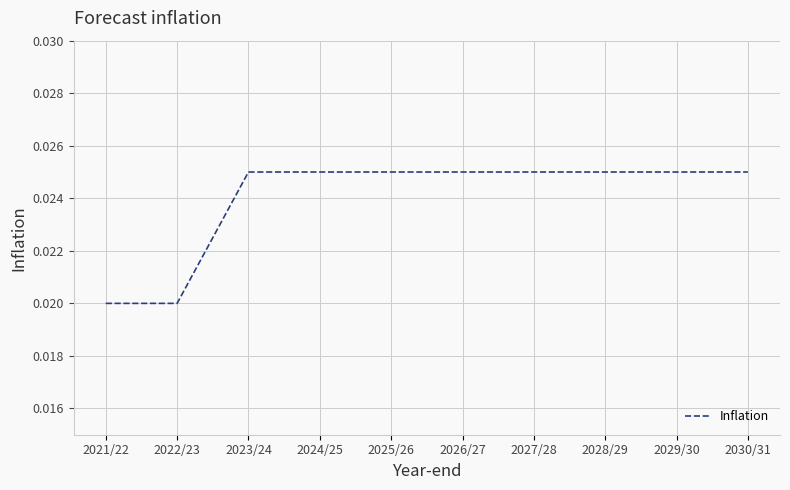

What position from the right is 2024/25?

7